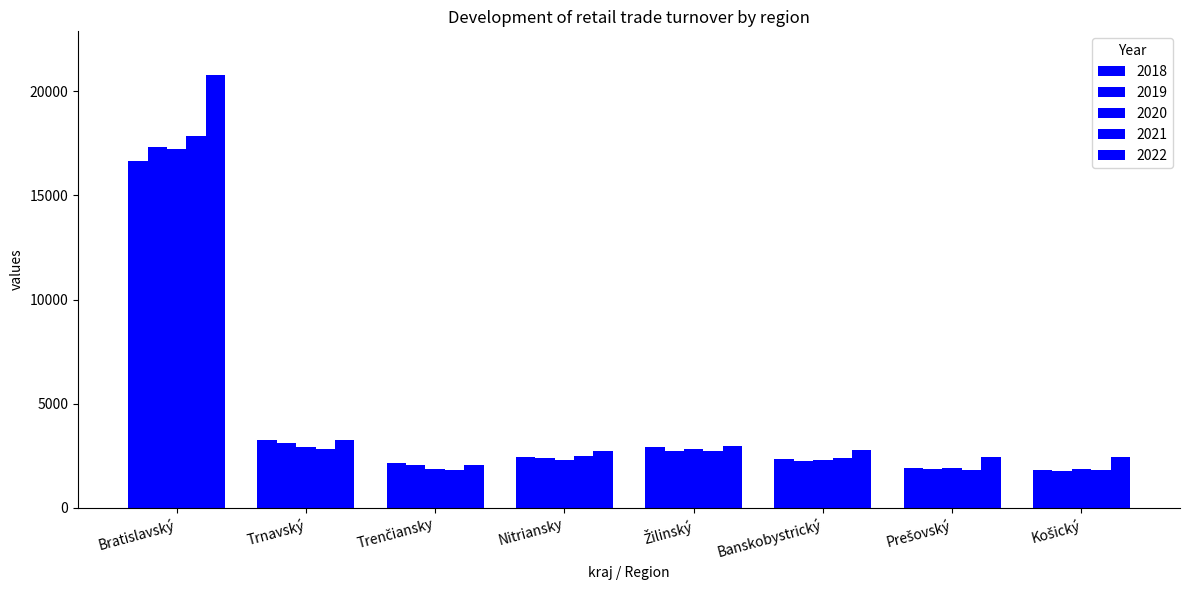

How many bars are there in each group?

5